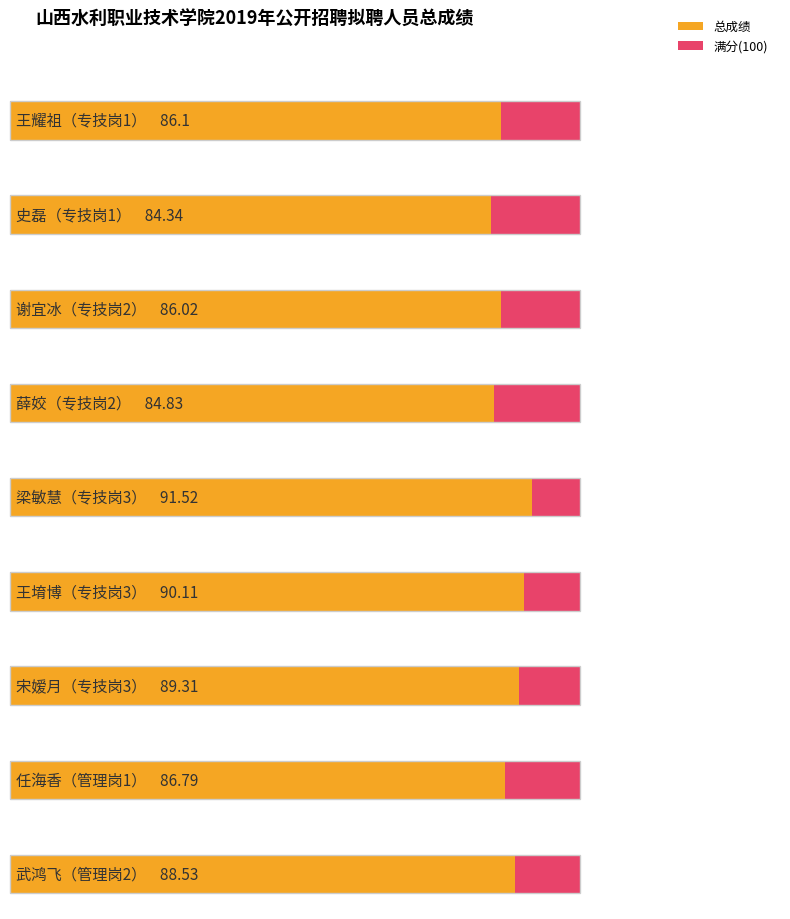

Reading left to right, list all the values displayed in this chart.

王耀祖=86.1	史磊=84.3	谢宜冰=86.0	薛姣=84.8	梁敏慧=91.5	王堉博=90.1	宋嫒月=89.3	任海香=86.8	武鸿飞=88.5